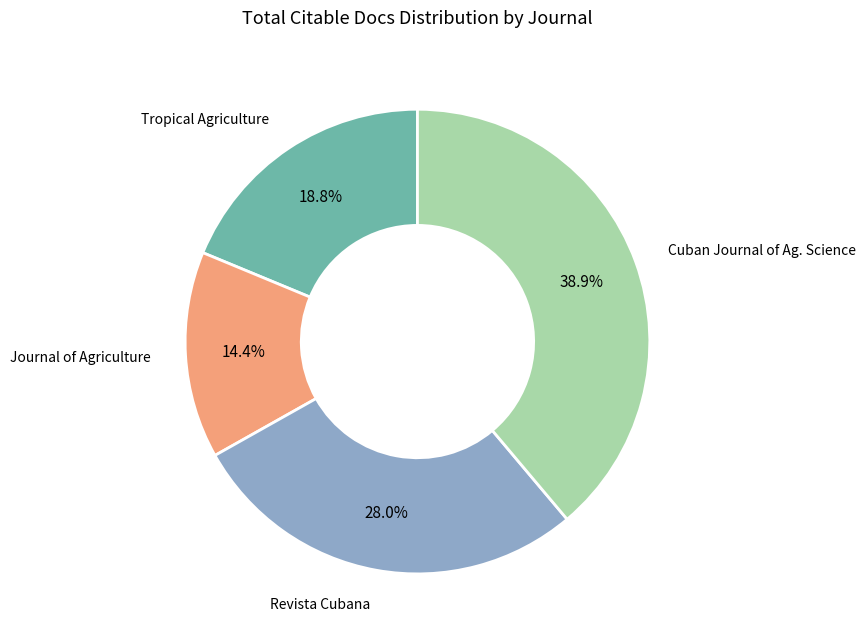

Is there a majority slice in this chart?

No